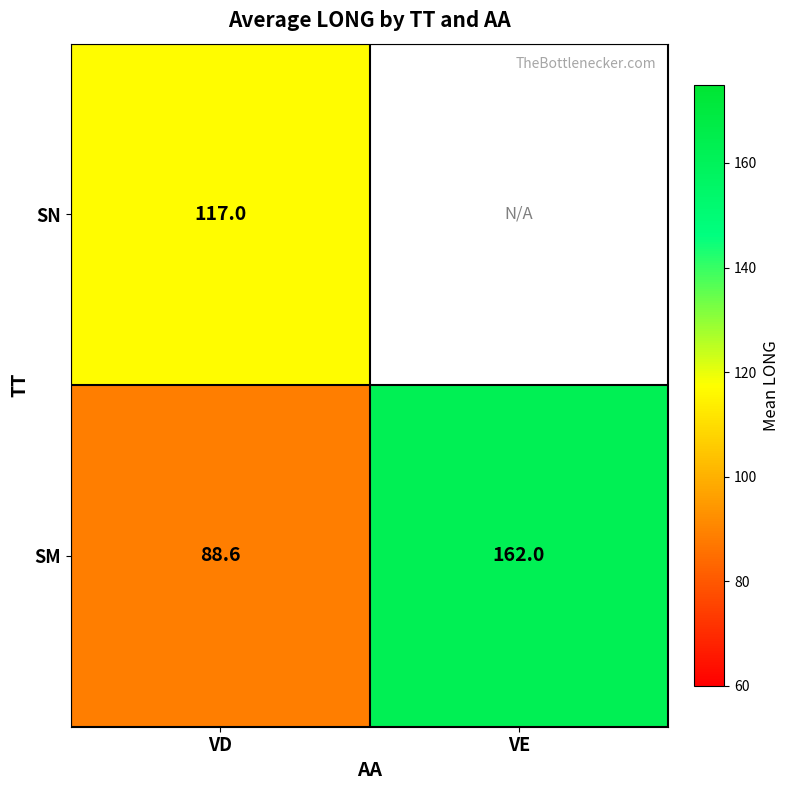

At VD, list the series in order from largest to smallest.

SN, SM